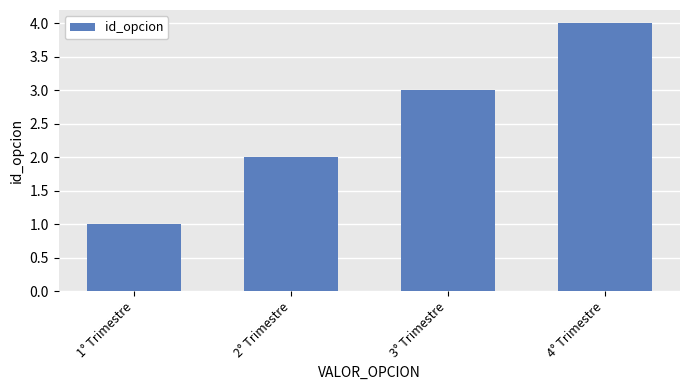

At which category does the chart reach its minimum across all series?

1° Trimestre